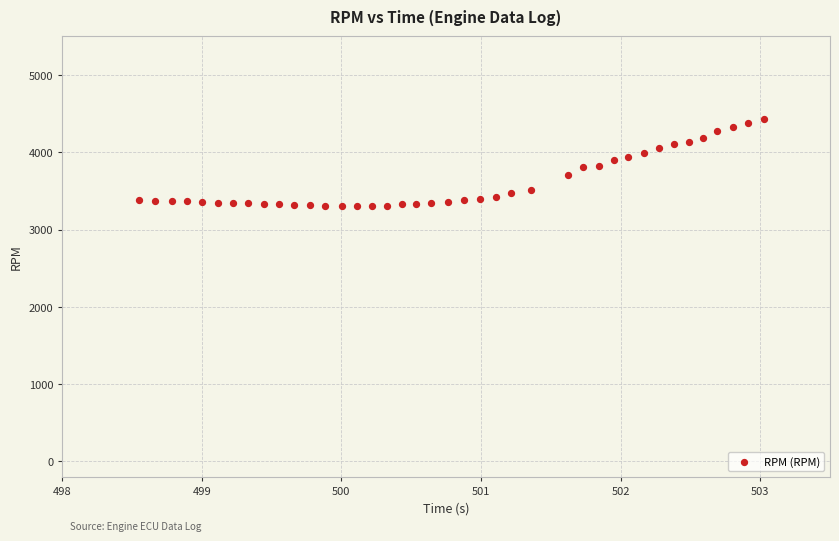

What is the range of Y values (max minus min)?

1128